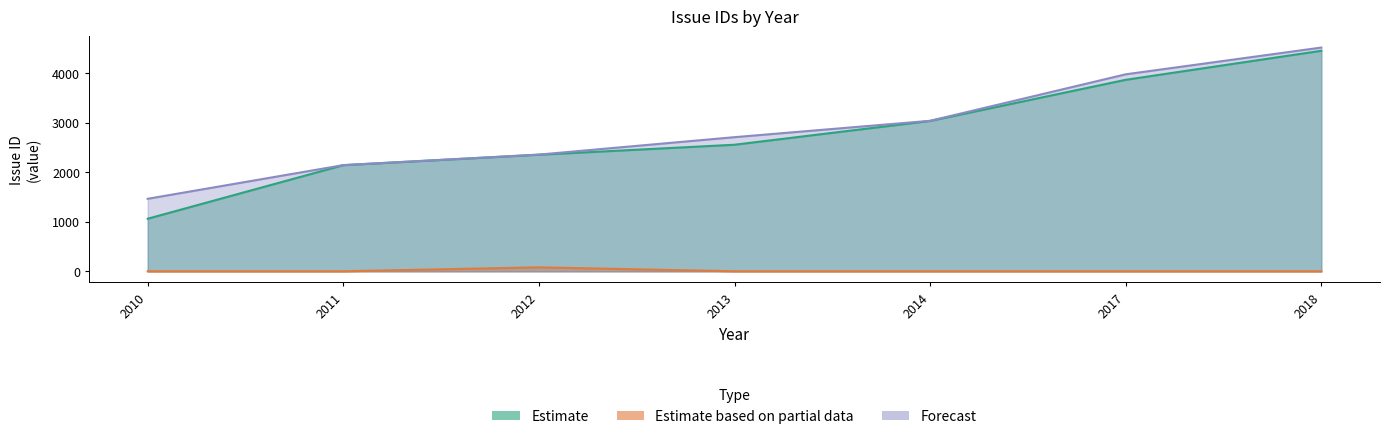

At which category is the sum across all series the highest?

2018